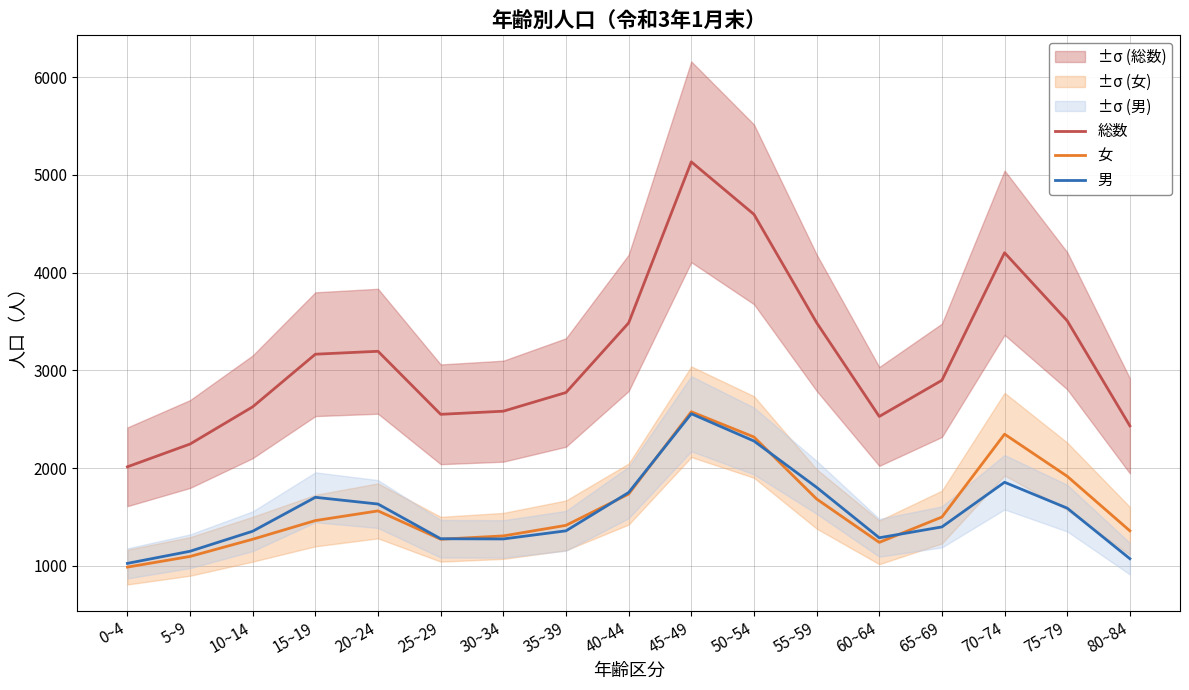

Does the chart display data point markers on the line(s)?

No